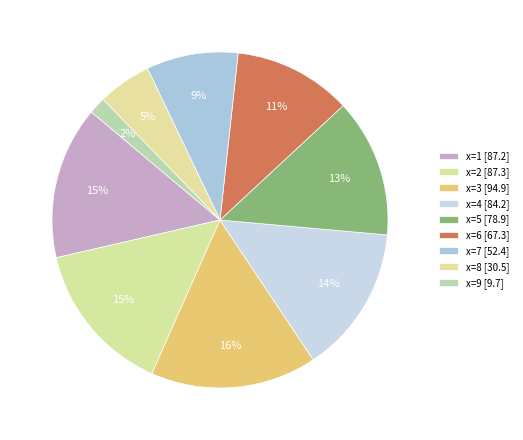

Which has a higher value, x=3 or x=7?

x=3